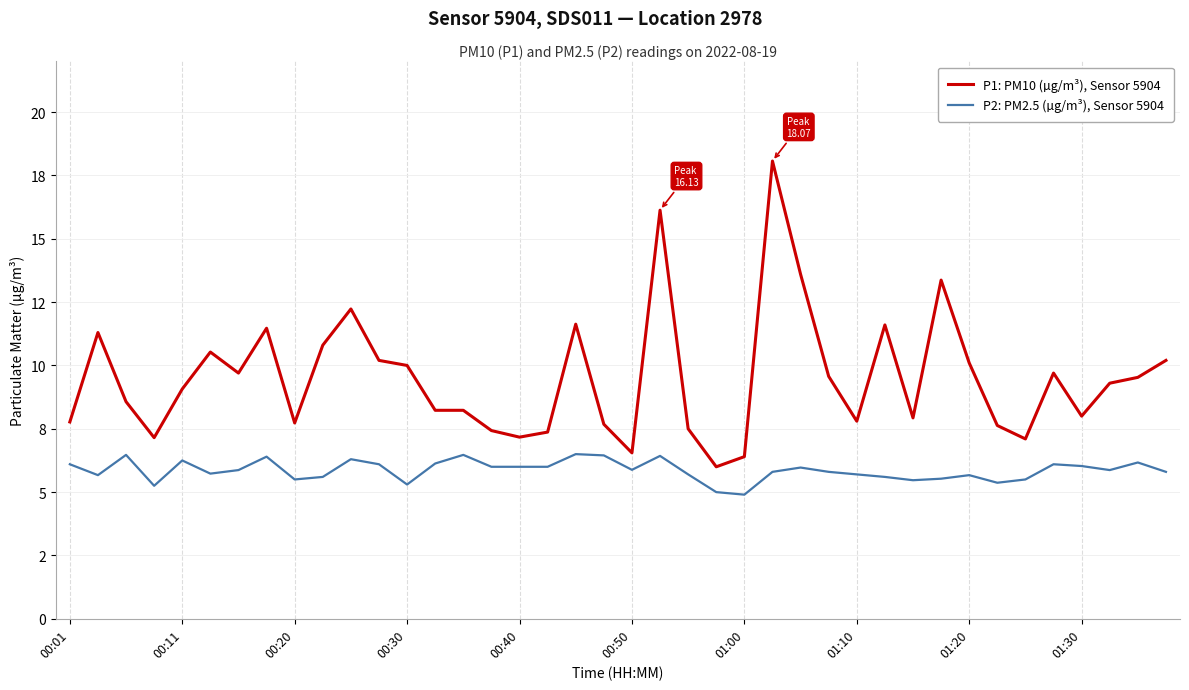

What are all the series names shown in the legend?

P1: PM10 (µg/m³), Sensor 5904, P2: PM2.5 (µg/m³), Sensor 5904